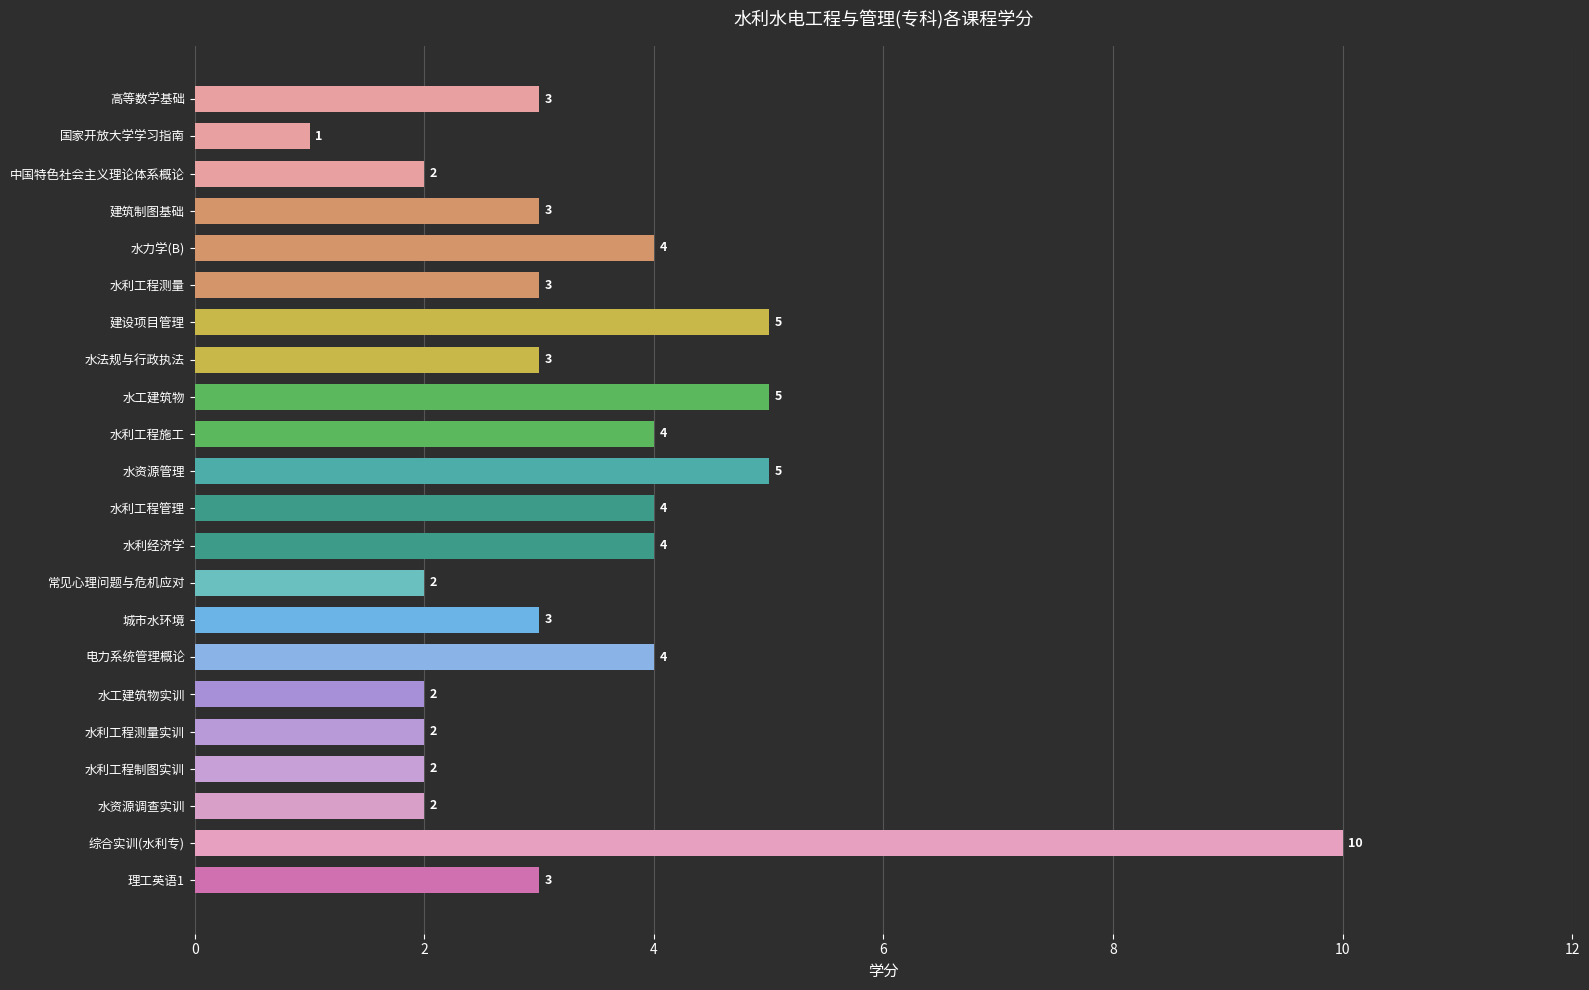

Which label corresponds to the largest value in the chart?

综合实训(水利专)